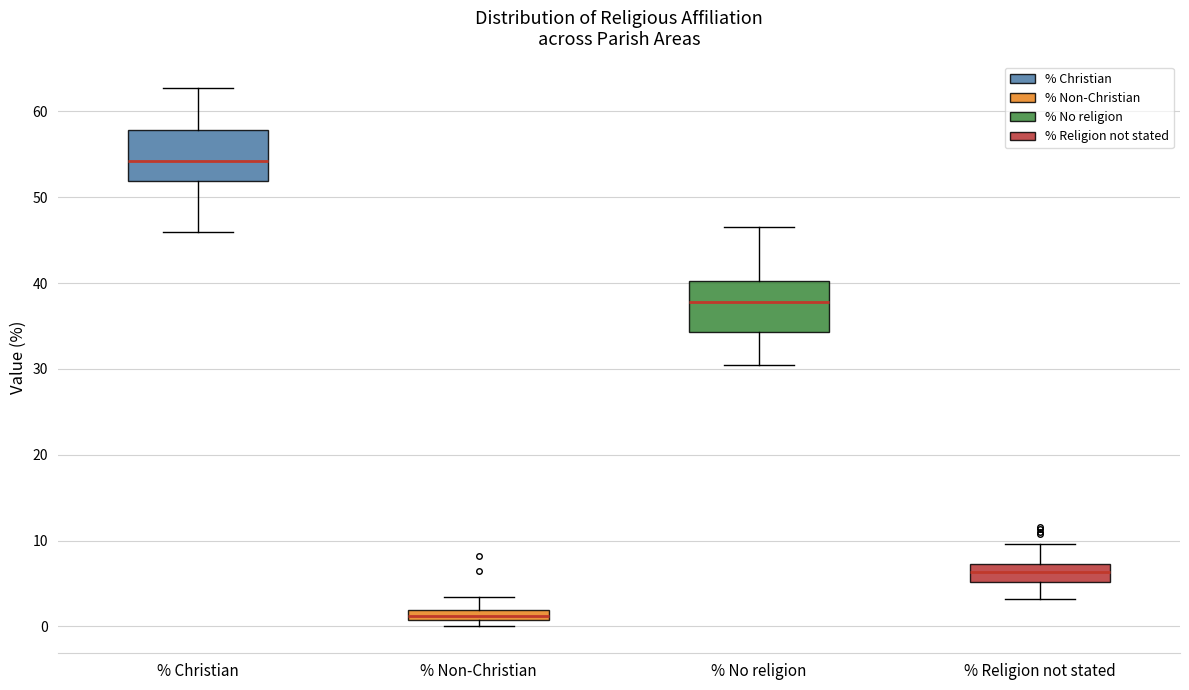

Where is the upper edge of the box for % Non-Christian on the y-axis? The values are not printed on the chart, so give them approximately, as read against the axis.

2